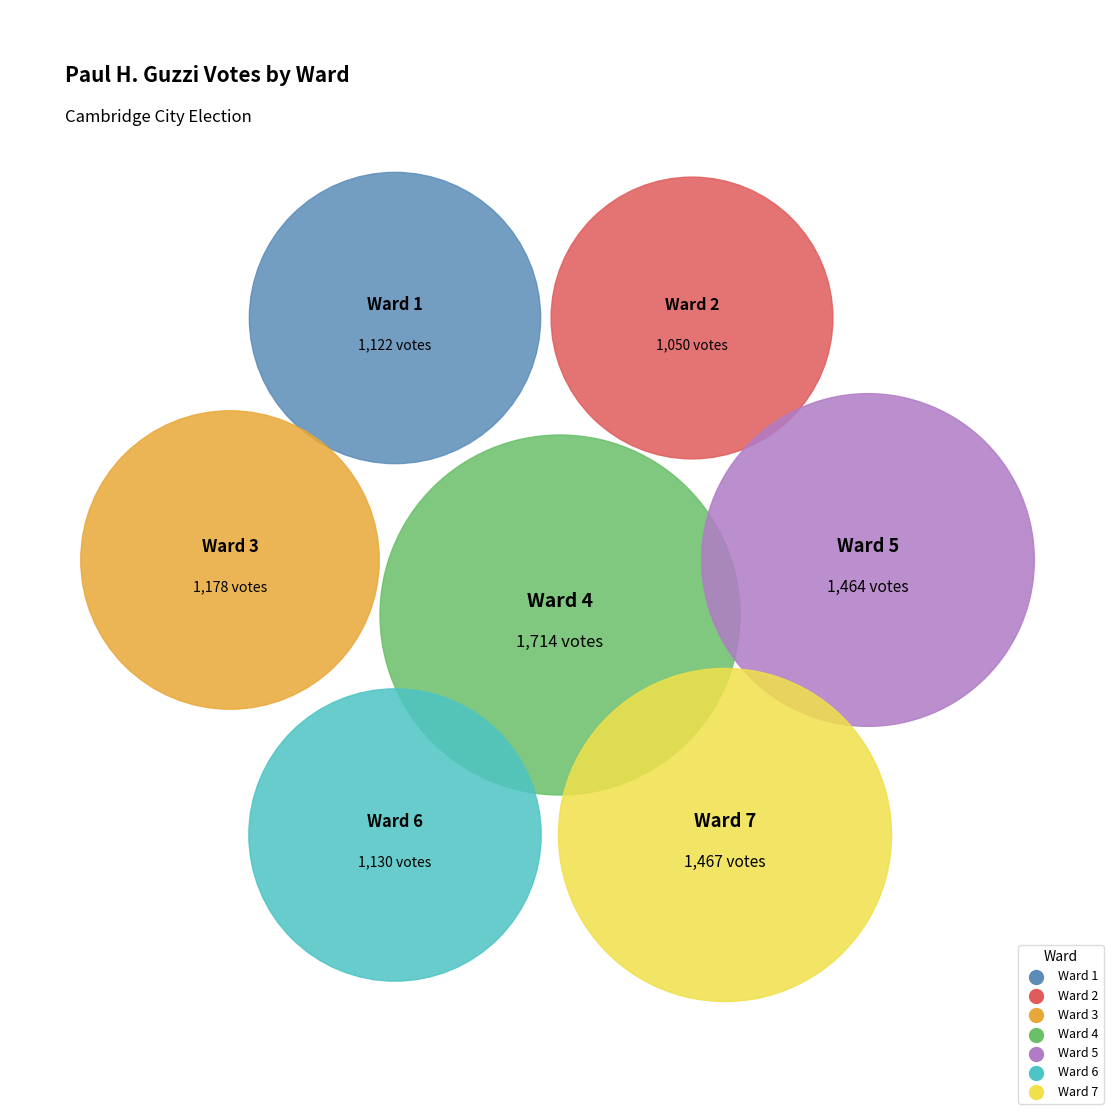

How many slices are in this pie chart?

7